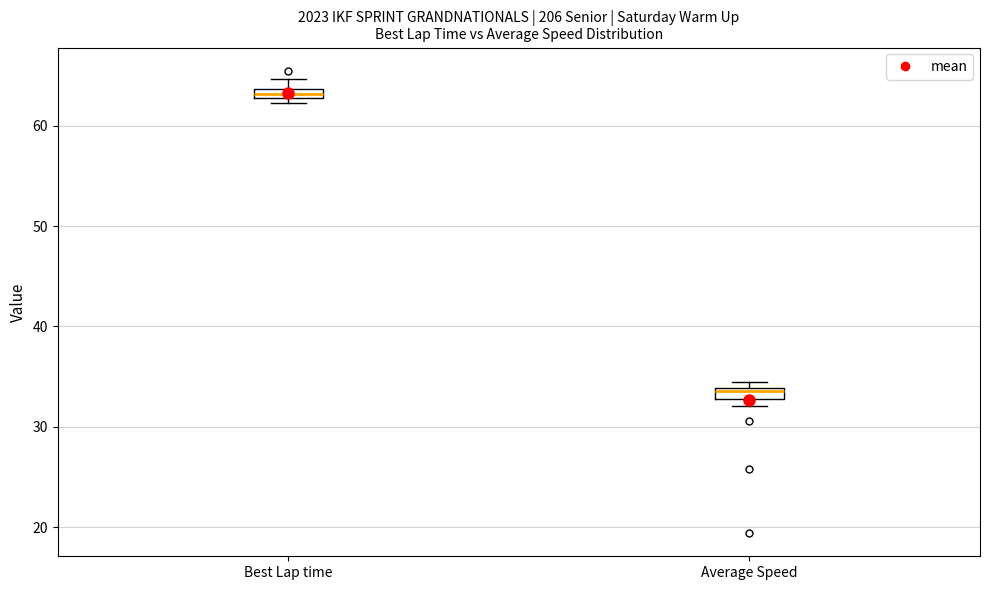

Which box's median line is the lowest?

Average Speed